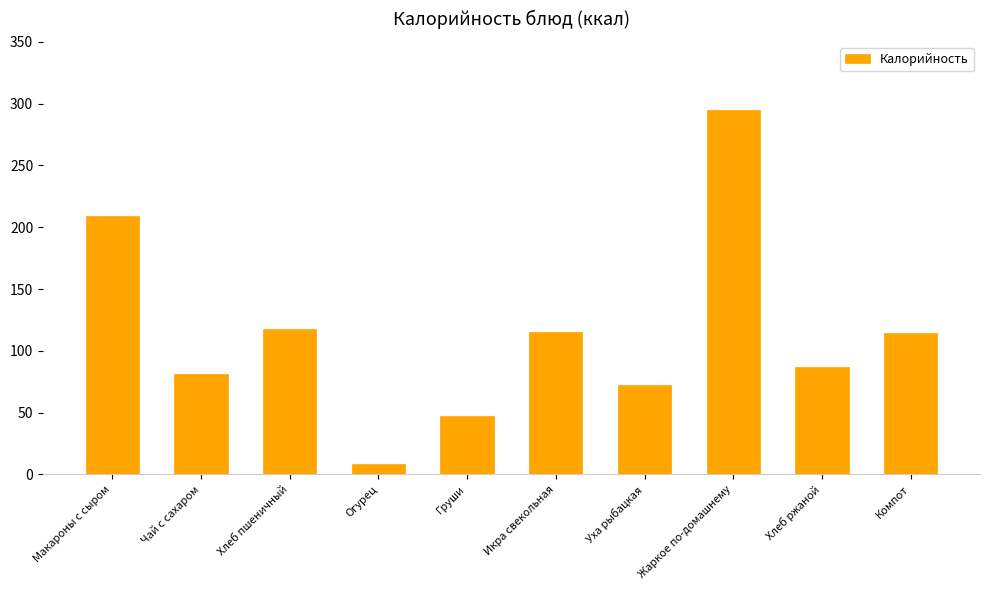

The chart shows a value of 61.2 at Жаркое по-домашнему. True or false?

False